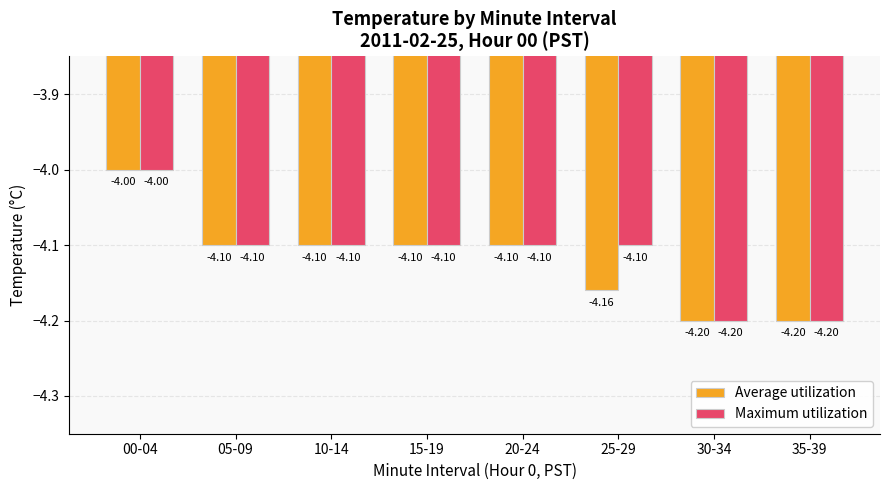

What is the approximate value of Average utilization at 10-14?

-4.1